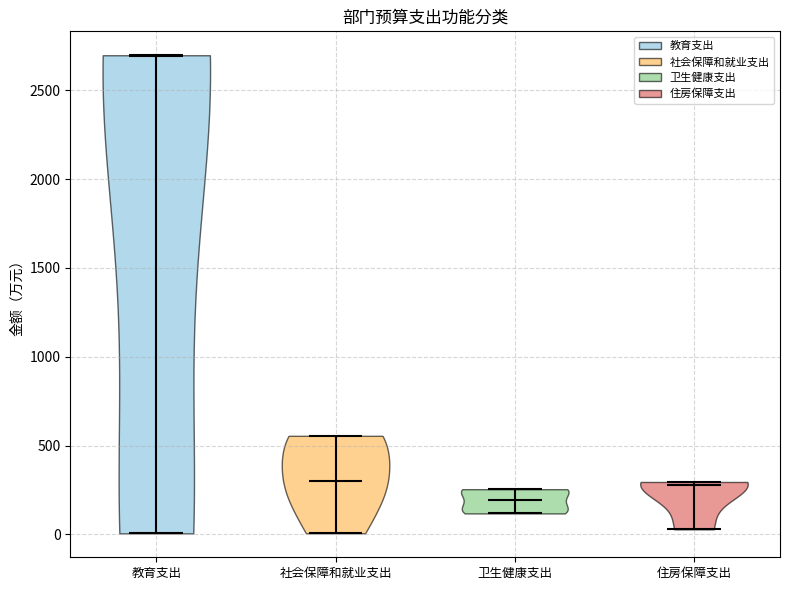

Reading left to right, read every violin against the y-axis: where its median line is, and the lowest and highest points it reaches. The values are not printed on the chart, so give them approximately, as read against the axis.

教育支出: median line 2700, lowest point 0, highest point 2700
社会保障和就业支出: median line 300, lowest point 0, highest point 550
卫生健康支出: median line 200, lowest point 100, highest point 250
住房保障支出: median line 300, lowest point 50, highest point 300